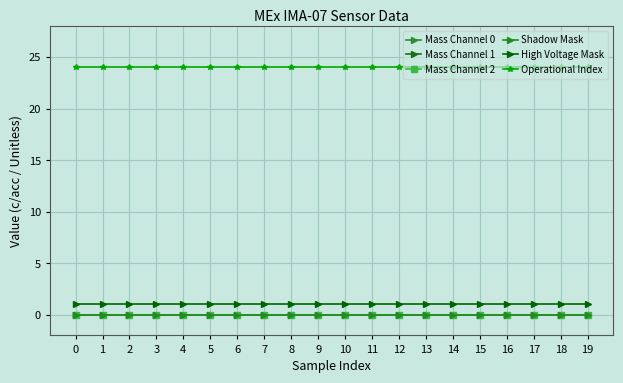

True or false: Mass Channel 0 and High Voltage Mask intersect in this chart.

False